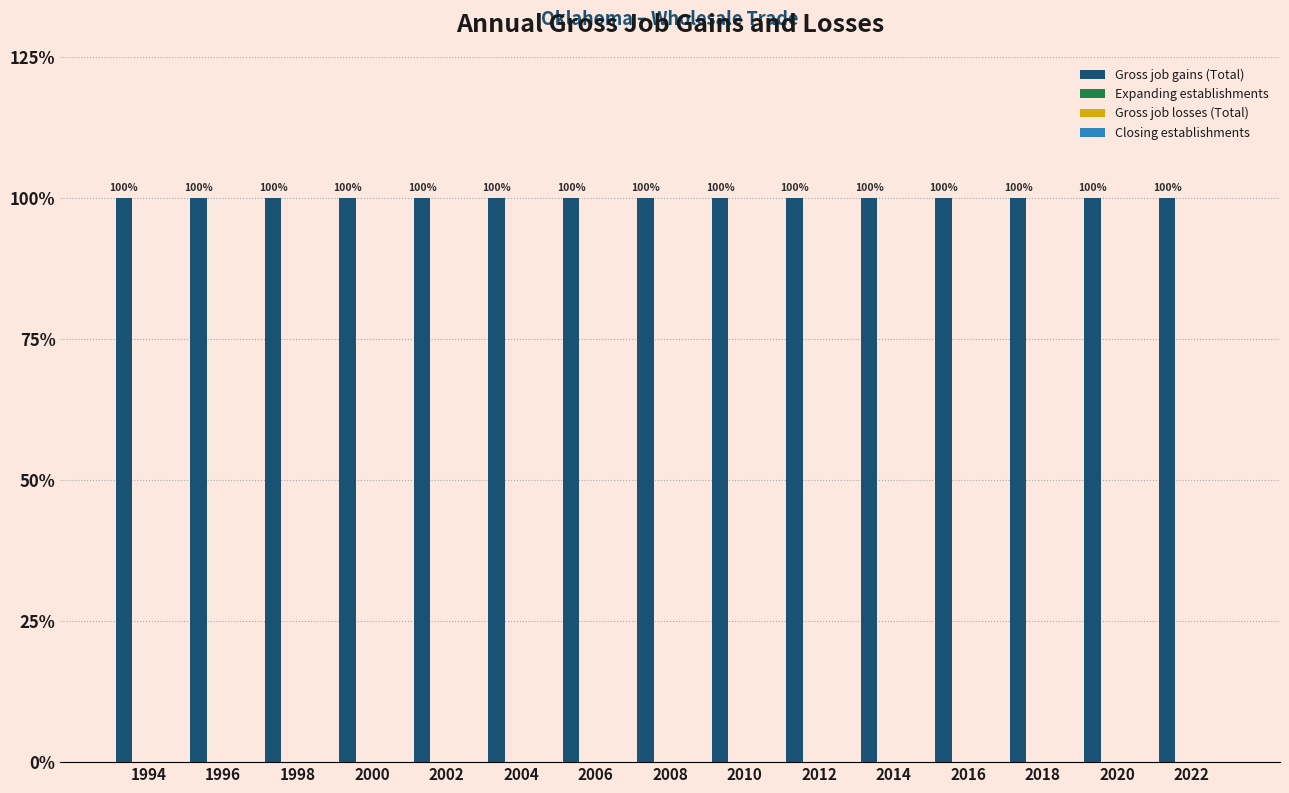

Is the value of Gross job gains (Total) at 2012 greater than the value of Expanding establishments at 2020?

Yes